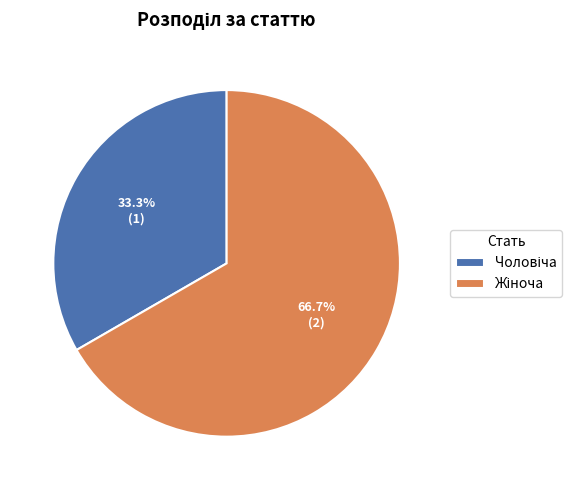

The Чоловіча slice represents 33% of the pie. True or false?

True